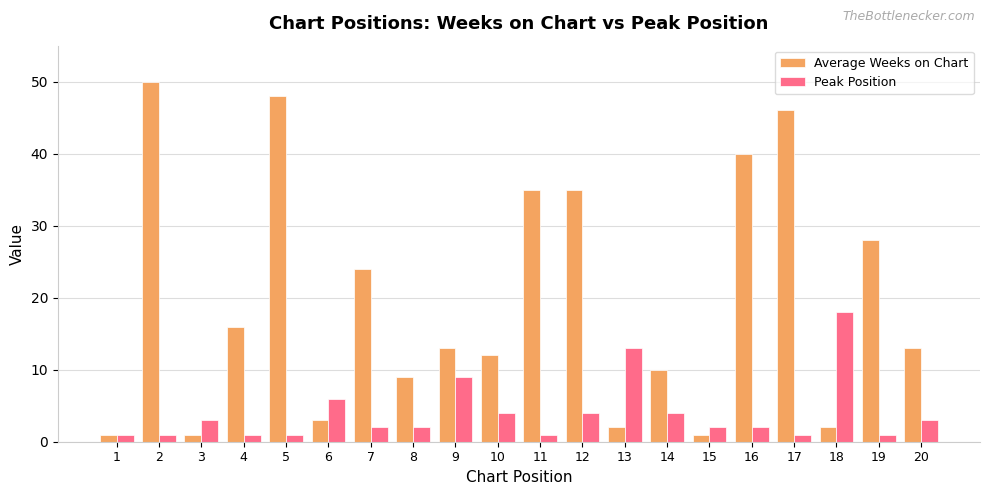

What is the value of the Average Weeks on Chart bar at the 15th from the left?

1